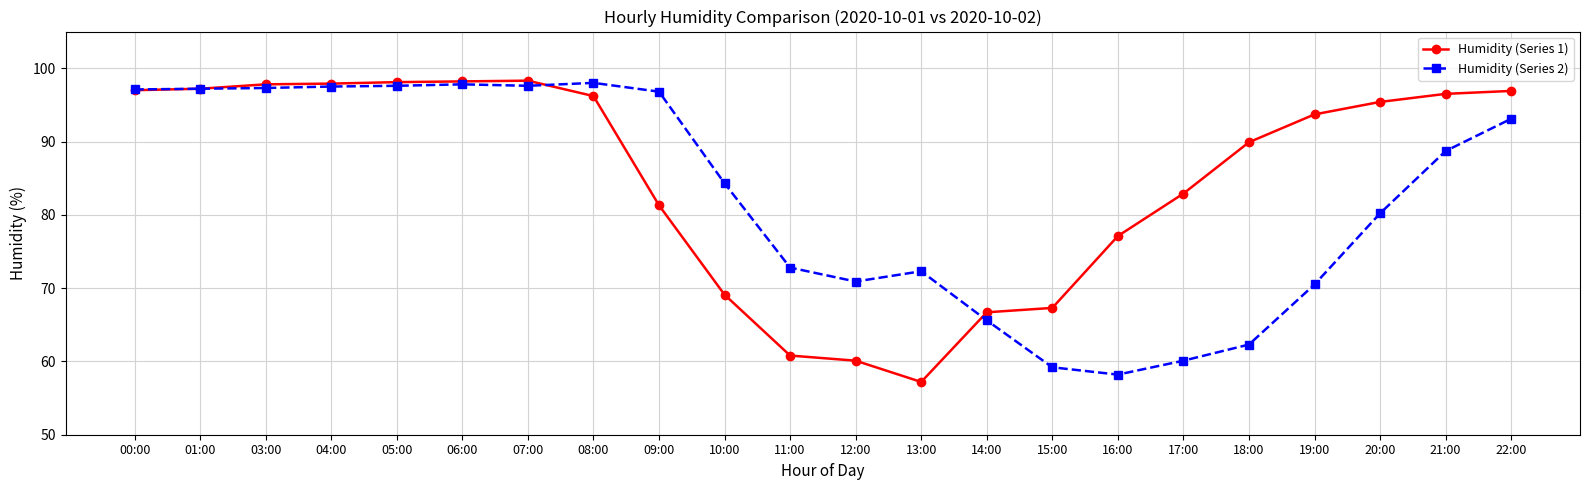

Between 01:00 and 11:00, which series saw the biggest shift?

Humidity (Series 1)